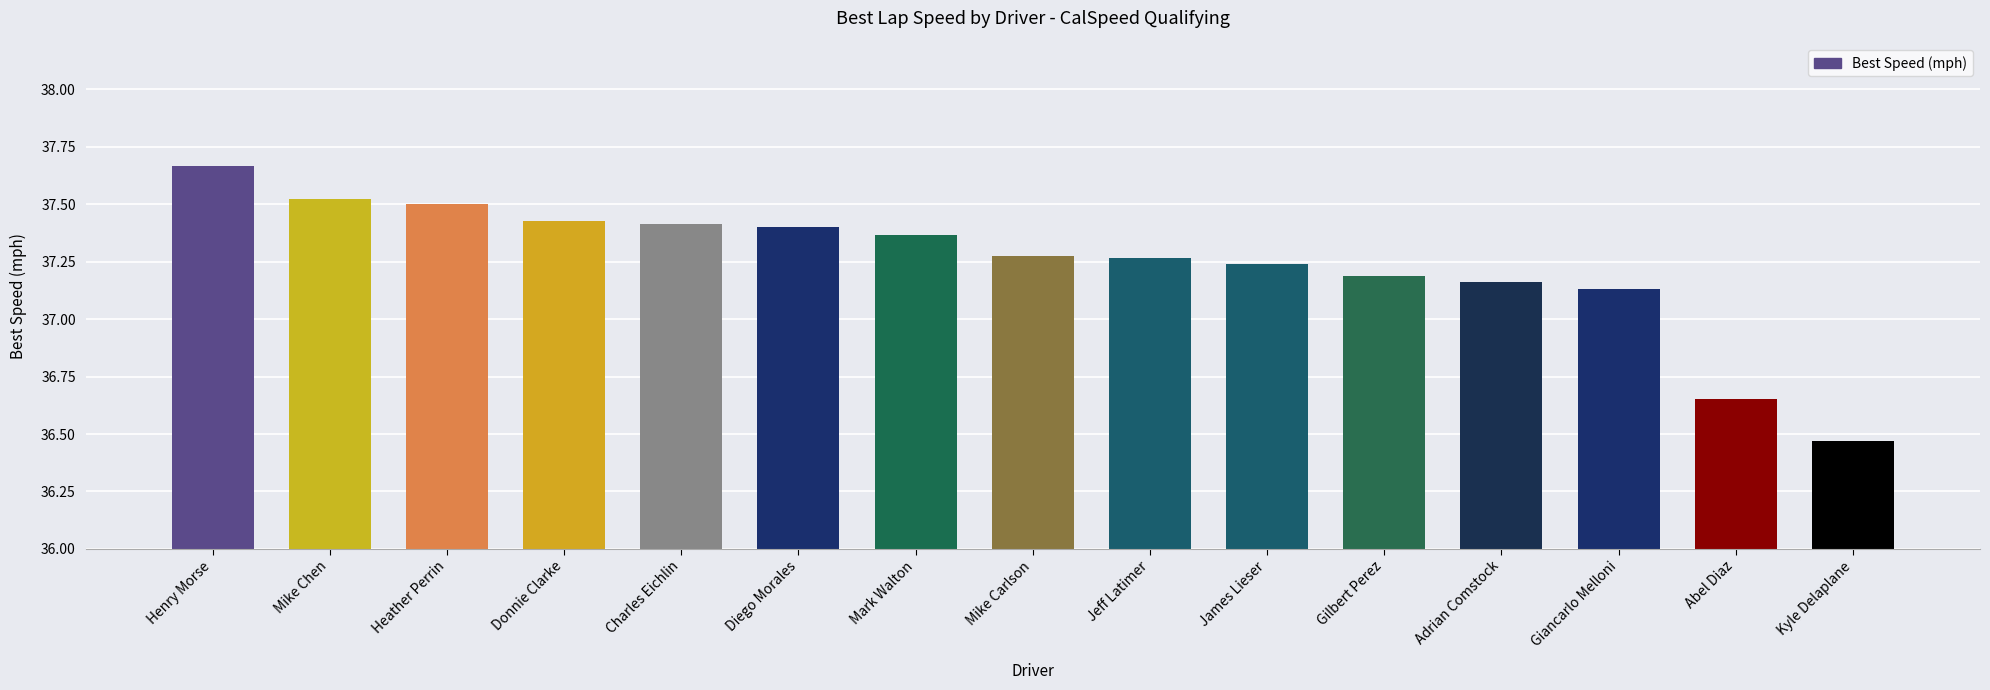

How many values are between 37 and 38?

13